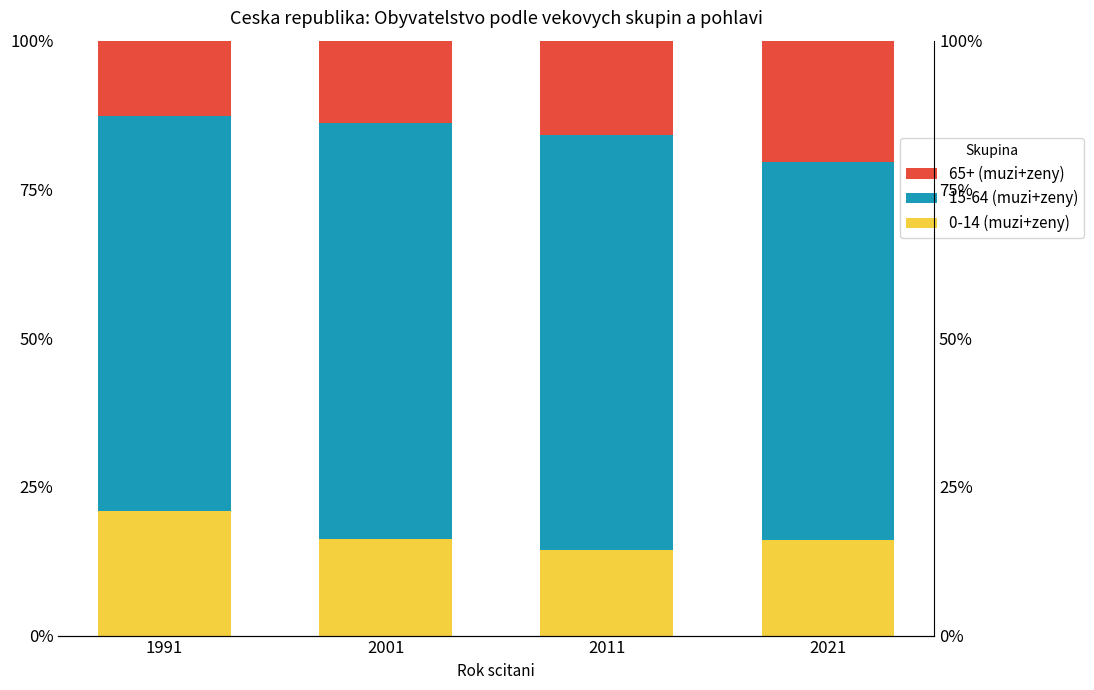

How many categories are shown in the chart?

4